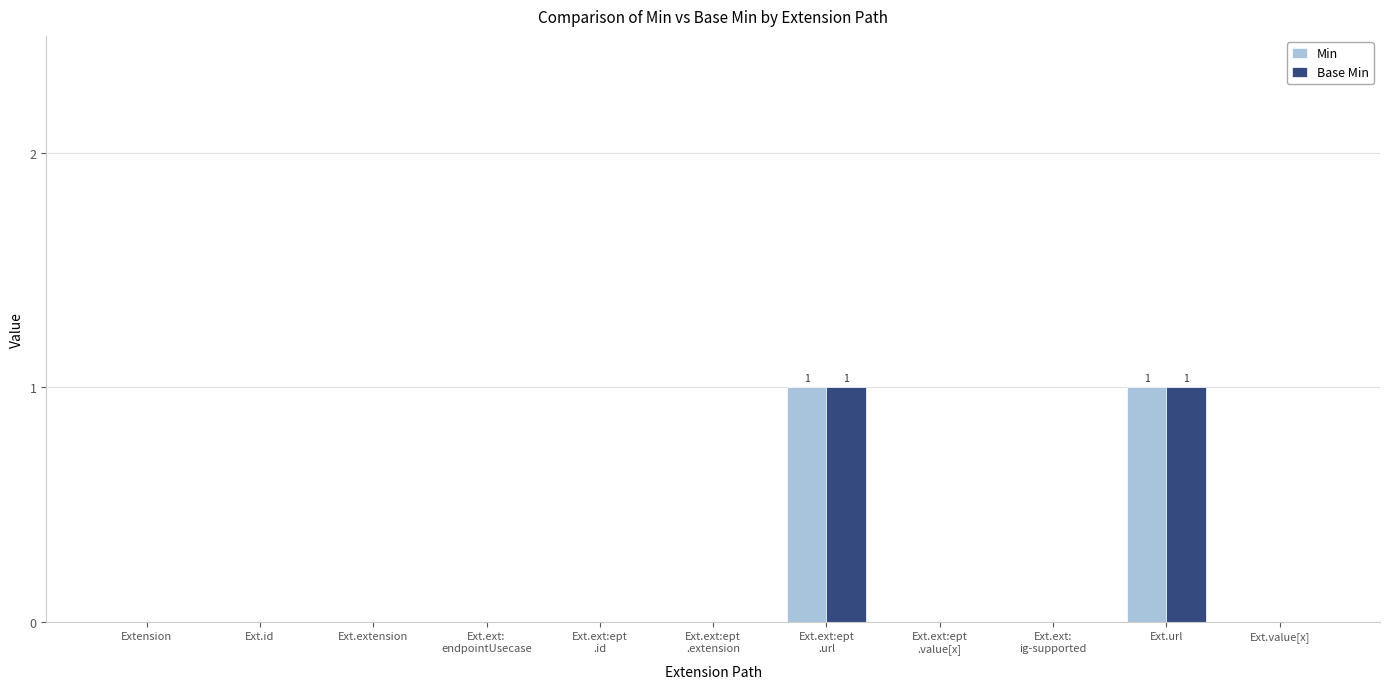

How many distinct data groups are displayed?

2